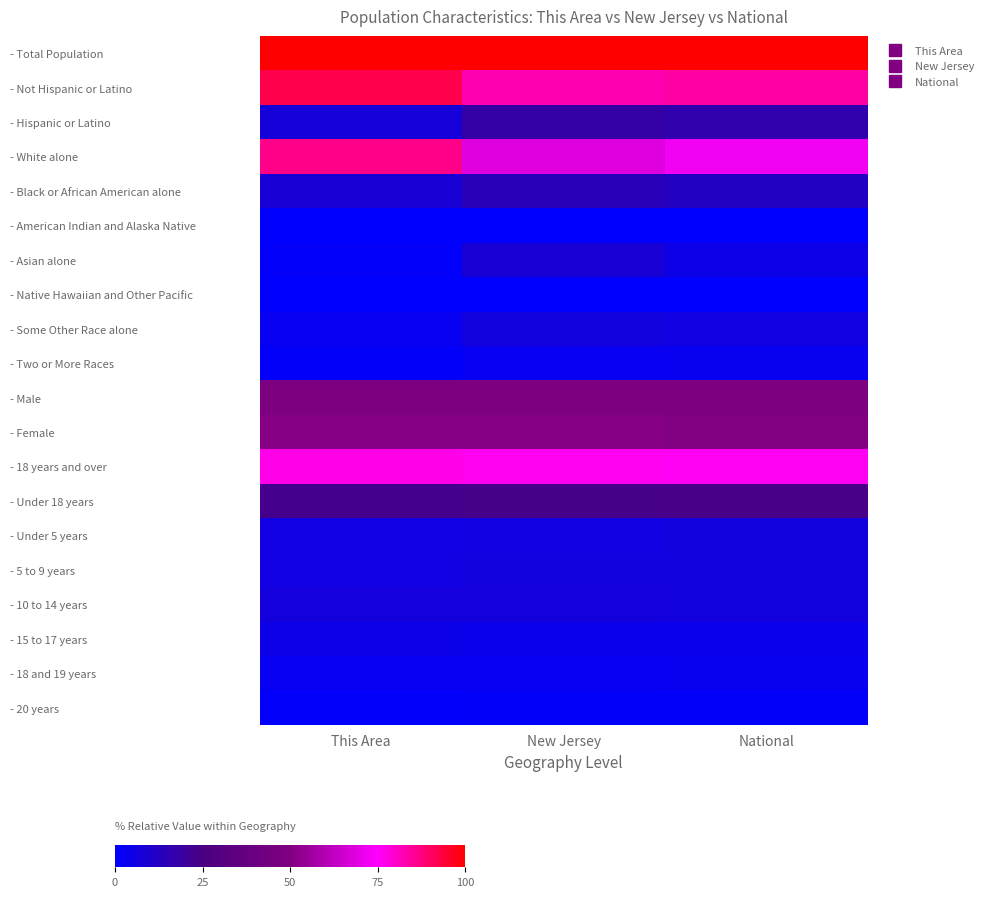

Reading left to right, extract all data points from this chart.

- Total Population: This Area=100.0	New Jersey=100.0	National=100.0
- Not Hispanic or Latino: This Area=92.5	New Jersey=82.3	National=83.6
- Hispanic or Latino: This Area=7.5	New Jersey=17.7	National=16.2
- White alone: This Area=86.5	New Jersey=68.6	National=72.4
- Black or African American alone: This Area=8.3	New Jersey=13.7	National=12.5
- American Indian and Alaska Native: This Area=0.2	New Jersey=0.3	National=0.8
- Asian alone: This Area=1.0	New Jersey=8.2	National=4.6
- Native Hawaiian and Other Pacific: This Area=0.0	New Jersey=0.0	National=0.0
- Some Other Race alone: This Area=2.5	New Jersey=6.3	National=6.0
- Two or More Races: This Area=1.5	New Jersey=2.7	National=2.7
- Male: This Area=48.7	New Jersey=48.7	National=49.1
- Female: This Area=51.3	New Jersey=51.3	National=50.8
- 18 years and over: This Area=77.0	New Jersey=76.5	National=75.9
- Under 18 years: This Area=23.0	New Jersey=23.5	National=23.9
- Under 5 years: This Area=5.7	New Jersey=6.1	National=6.4
- 5 to 9 years: This Area=5.8	New Jersey=6.4	National=6.4
- 10 to 14 years: This Area=6.9	New Jersey=6.6	National=6.5
- 15 to 17 years: This Area=4.6	New Jersey=4.2	National=4.0
- 18 and 19 years: This Area=2.4	New Jersey=2.5	National=2.8
- 20 years: This Area=1.1	New Jersey=1.2	National=1.3